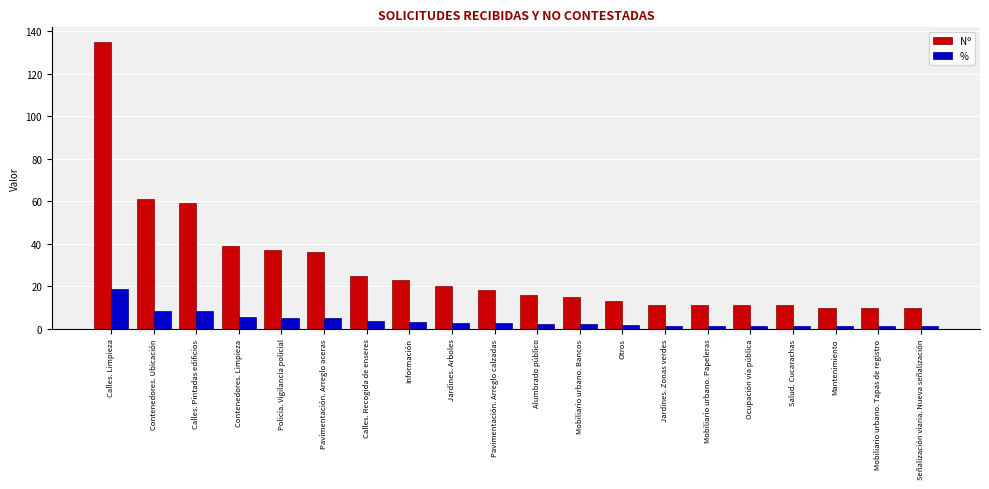

What is the sum of all % values?

79.5